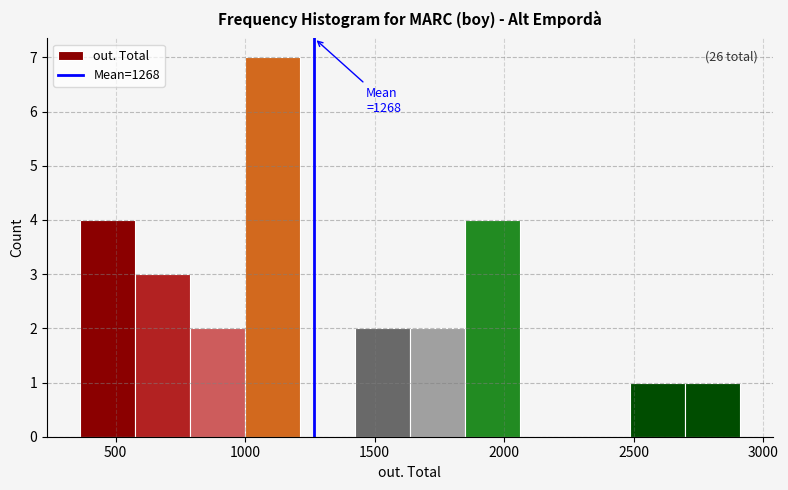

Over which range of the x-axis is the bar tallest?

1000 to 1200